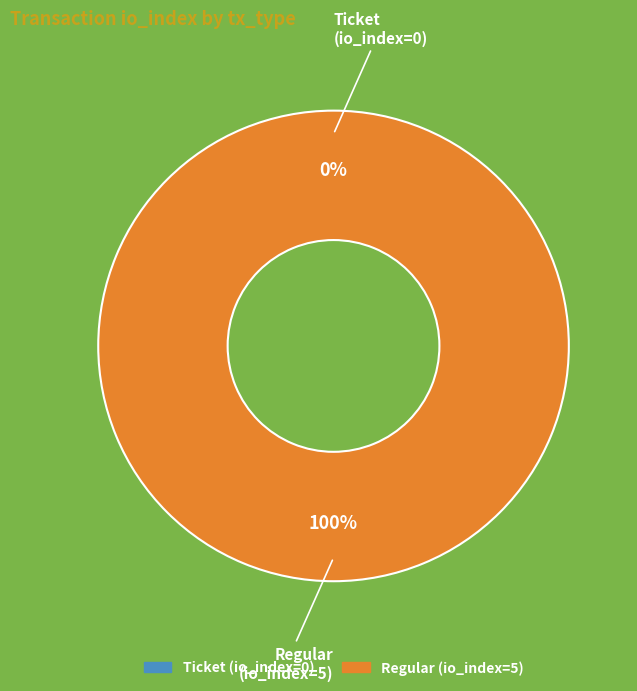

Is there any slice that represents more than half of the pie?

Yes